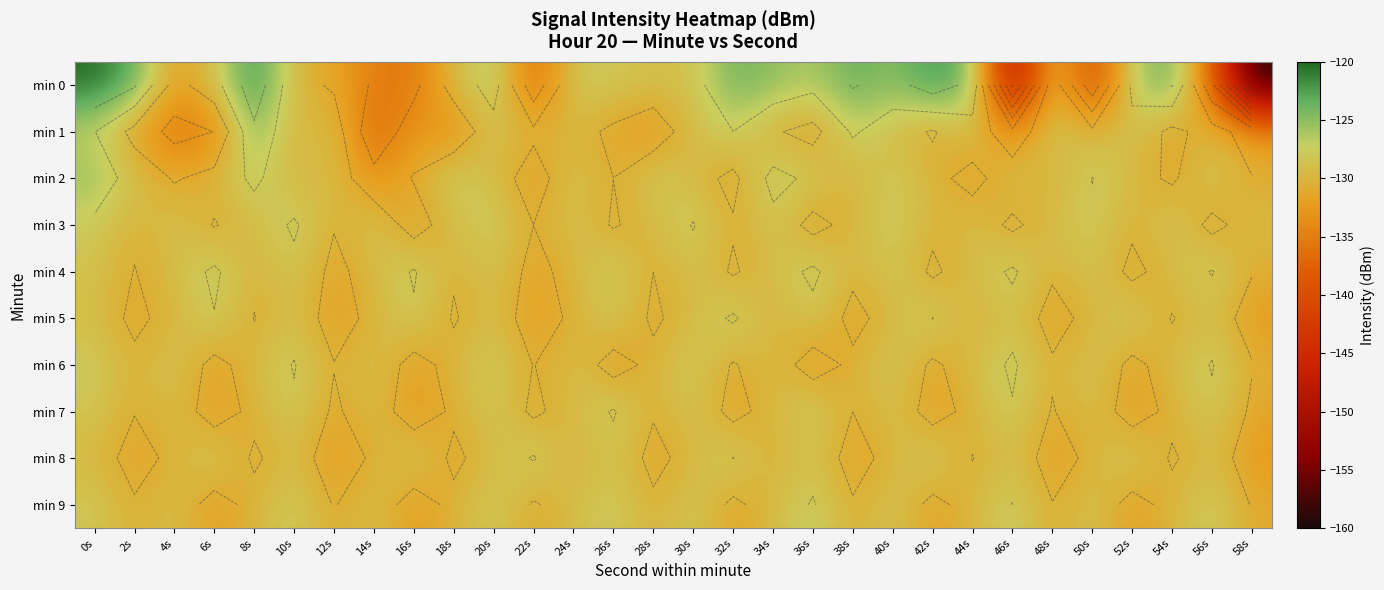

What is the average value of the min 0 series?

-129.9